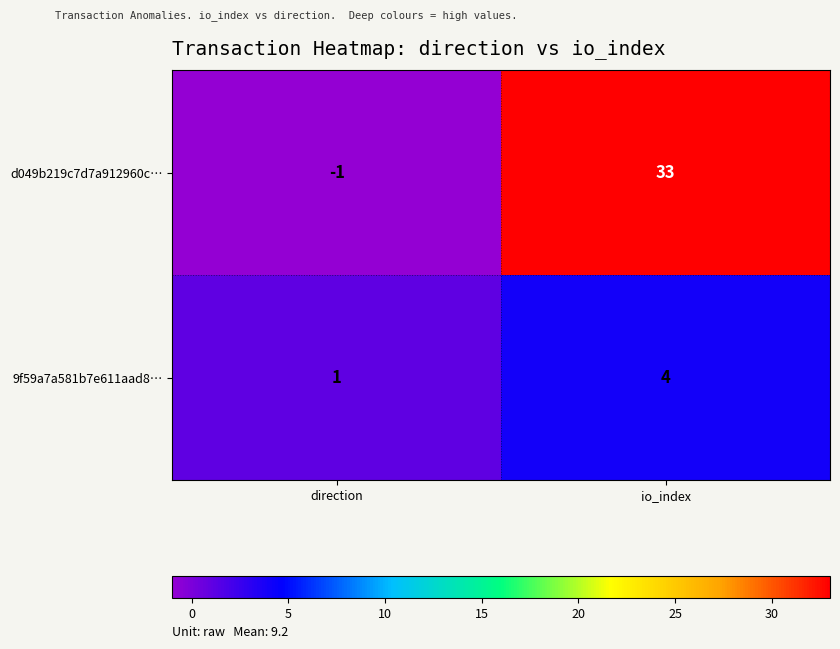

Rank the series by their average value, from highest to lowest.

d049b219c7d7a912960c…, 9f59a7a581b7e611aad8…